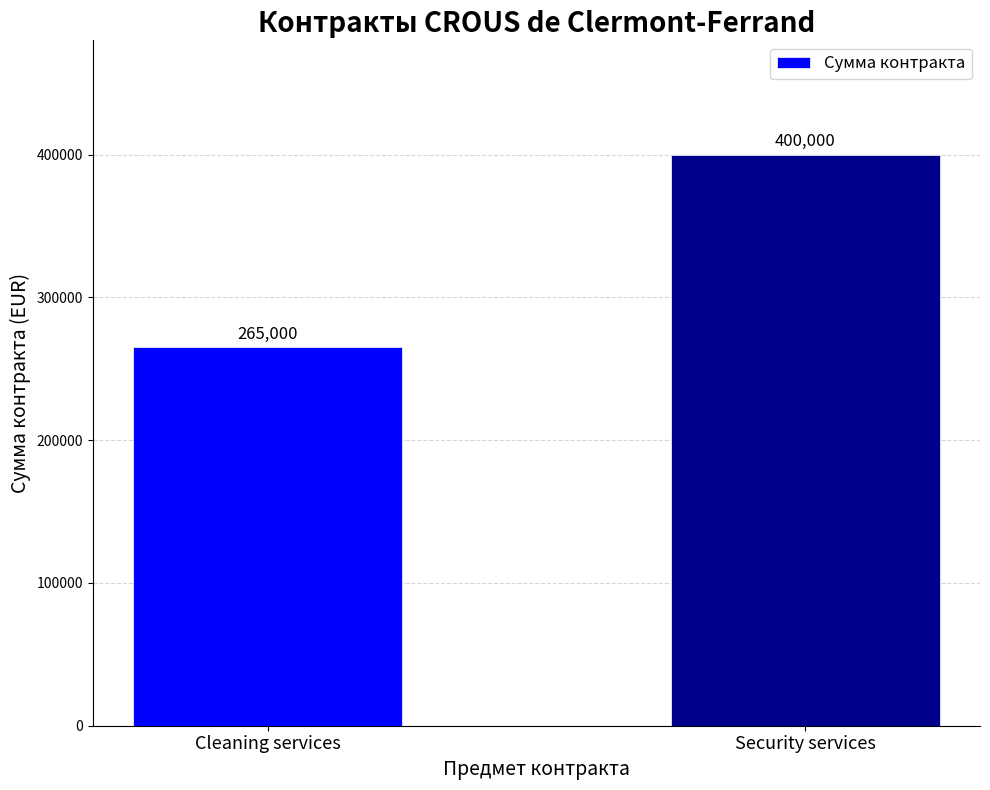

What is the sum of the values at Cleaning services and Security services?

665000